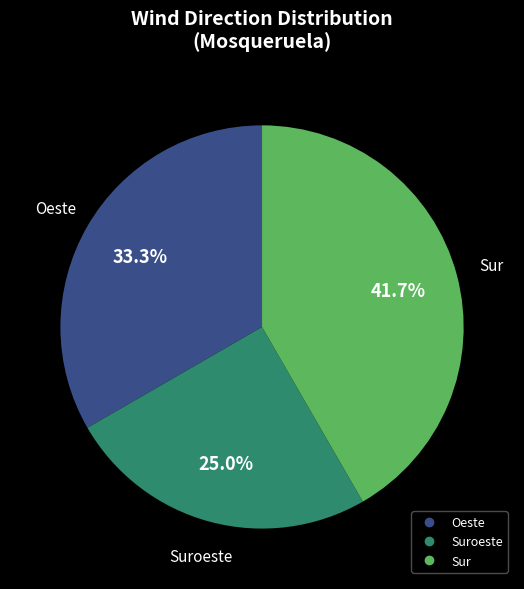

Is there any slice that represents more than half of the pie?

No